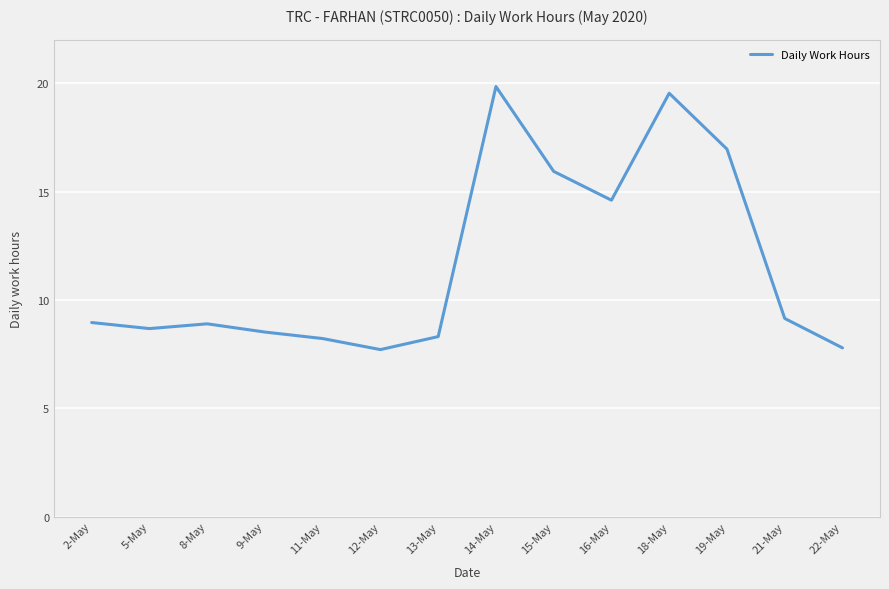

How many interior local valleys (lower than both neighbors) does the data have?

3